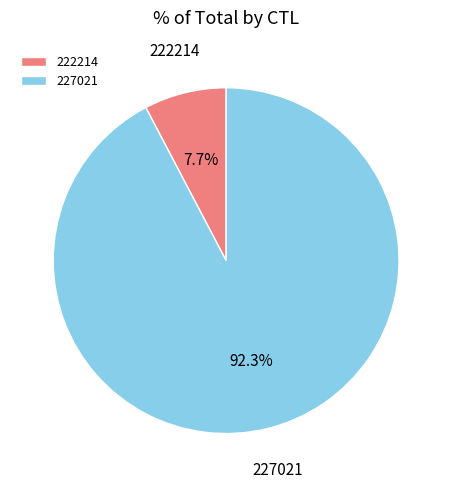

Which category accounts for the majority?

227021